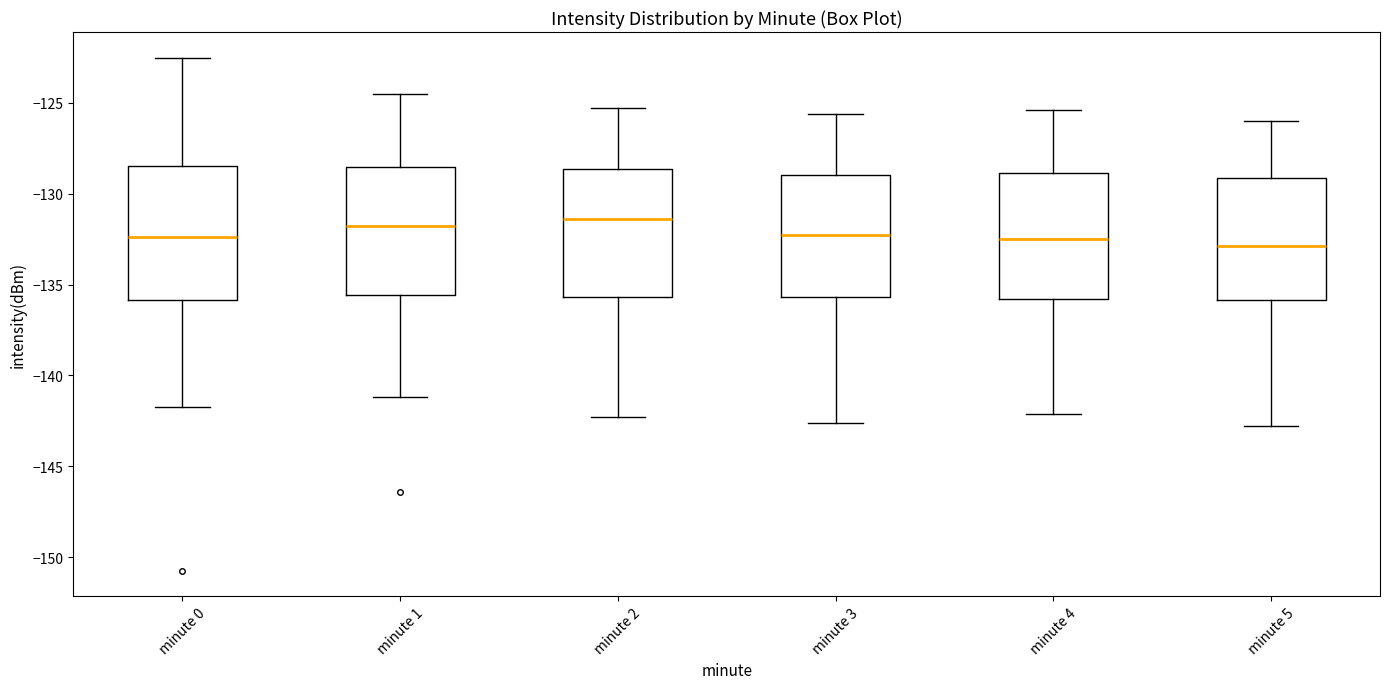

Where does the median line of the box for minute 0 sit on the y-axis? The values are not printed on the chart, so give them approximately, as read against the axis.

-132.5